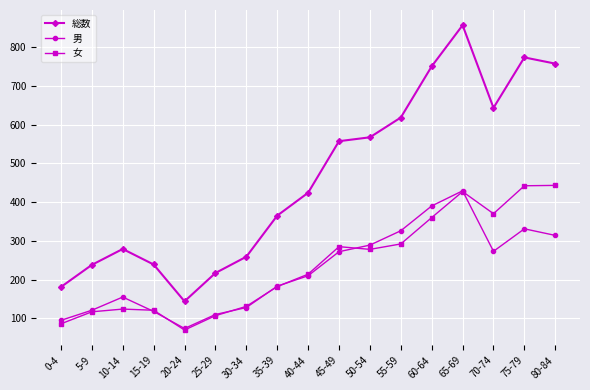

The 総数 series shows 643 at 70-74. True or false?

True